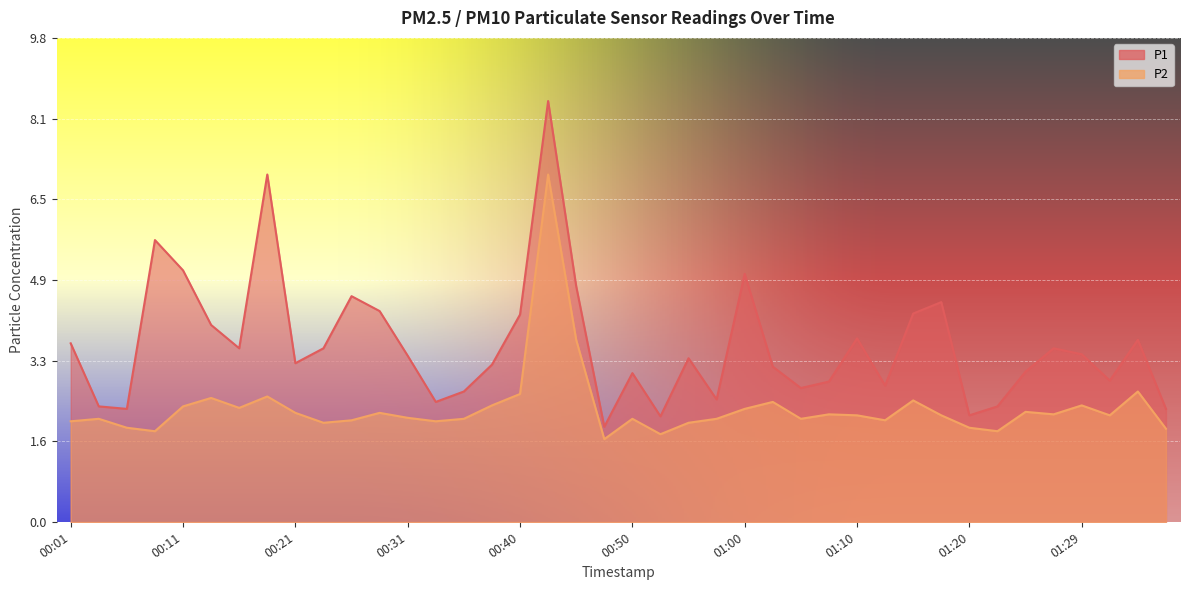

How many categories are shown in the chart?

40